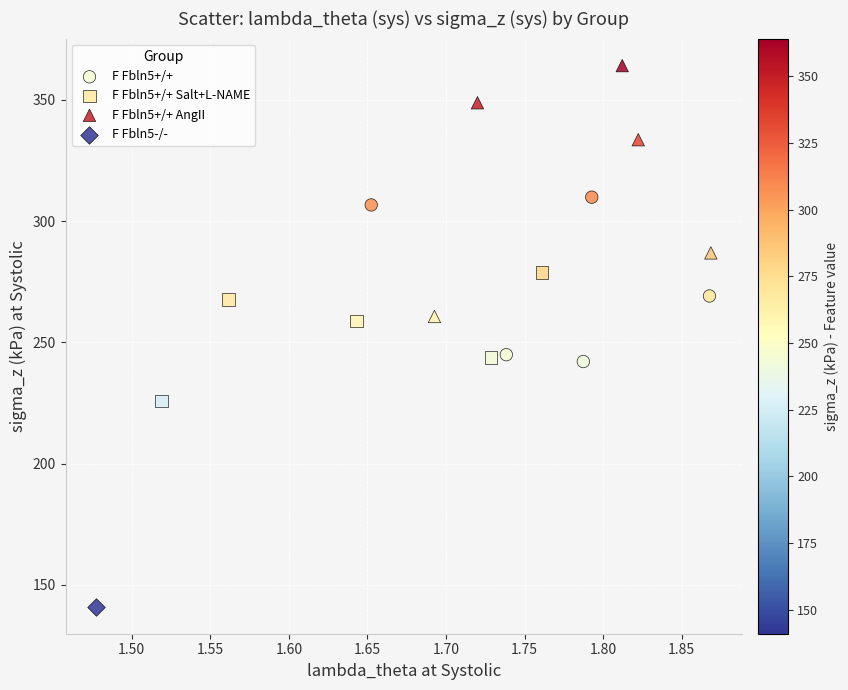

Which series contains the highest Y value?

F Fbln5+/+ AngII